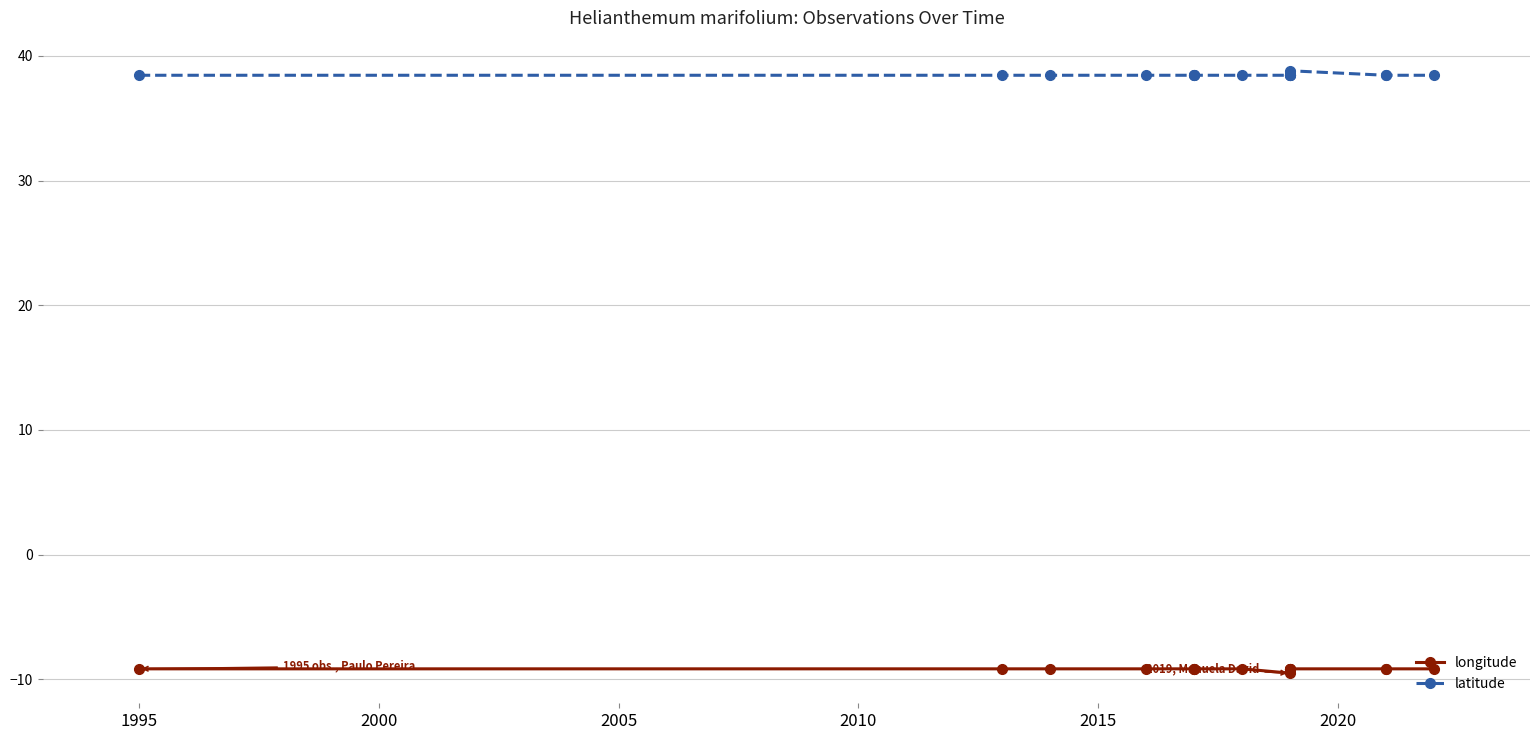

What is the minimum value for longitude?

-9.5